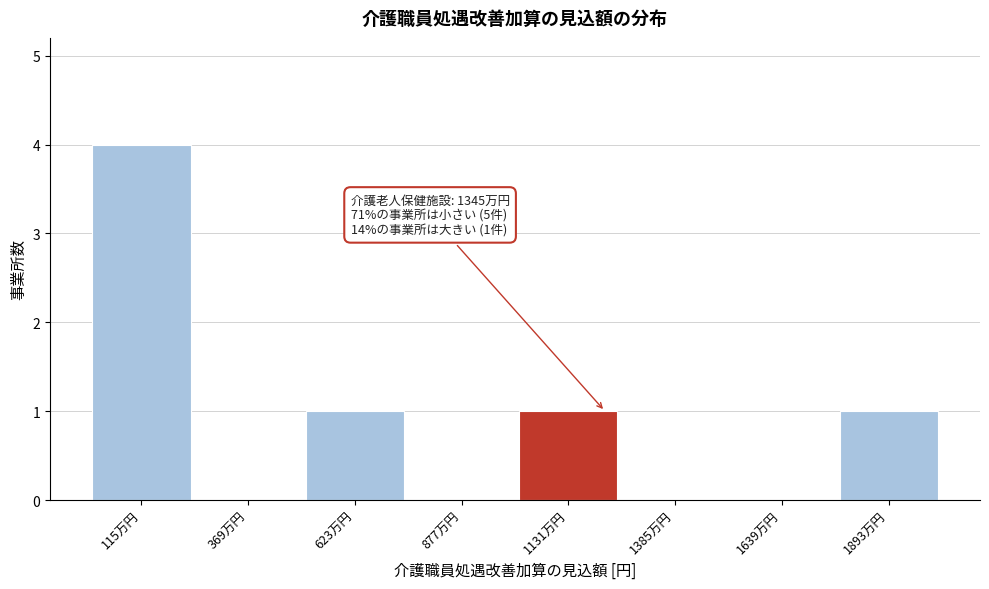

Reading left to right, what are all the values shown in this chart?

115万円=4	369万円=0	623万円=1	877万円=0	1131万円=1	1385万円=0	1639万円=0	1893万円=1